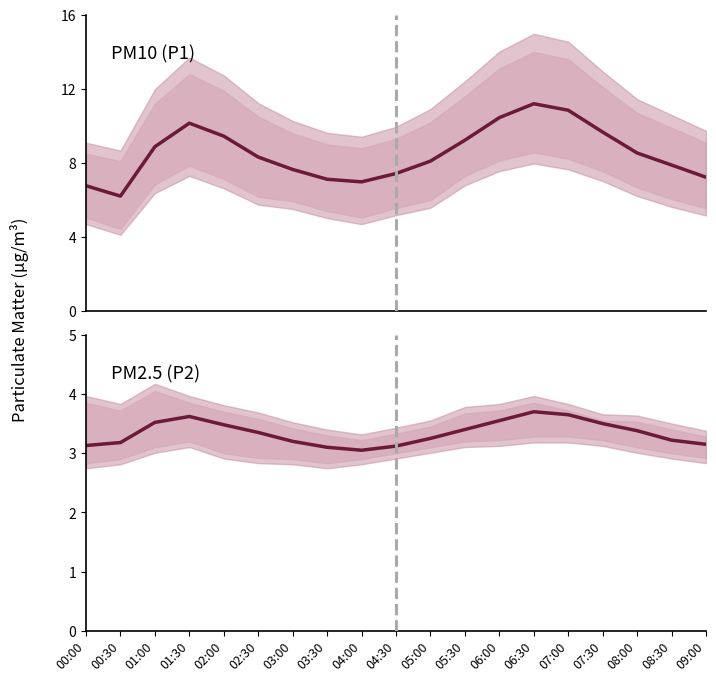

Which series has the widest spread of values?

P1